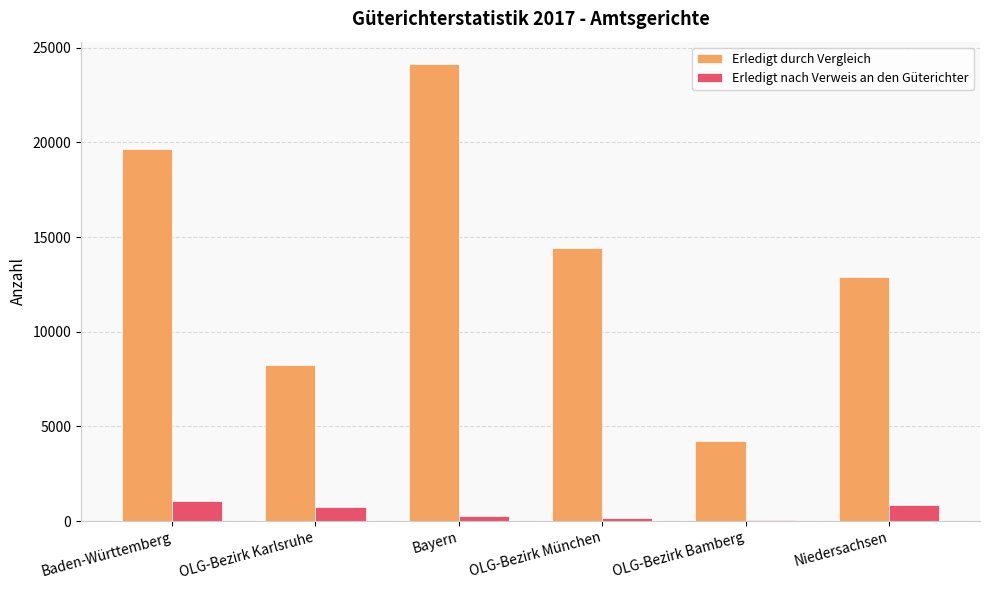

What is the sum of all Erledigt durch Vergleich values?

83497